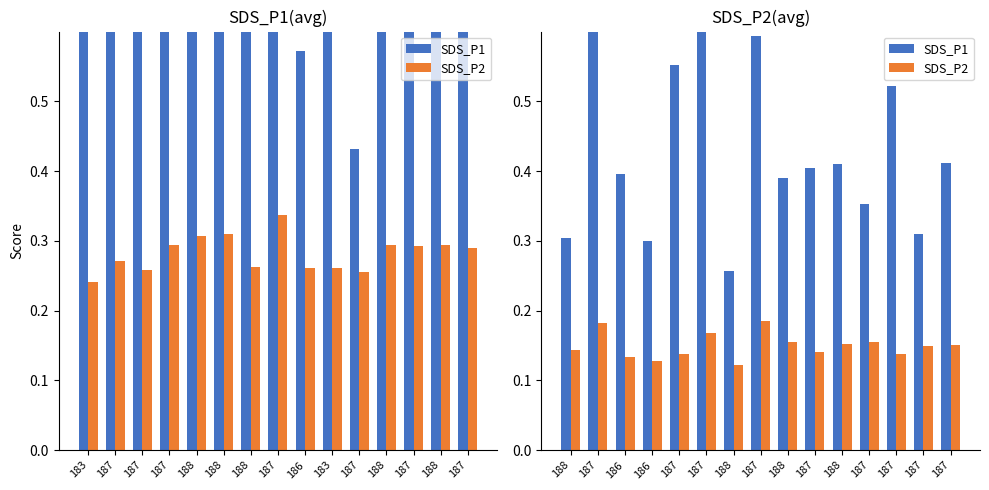

What is the sum of the SDS_P2 values at 187 and 188?

0.3